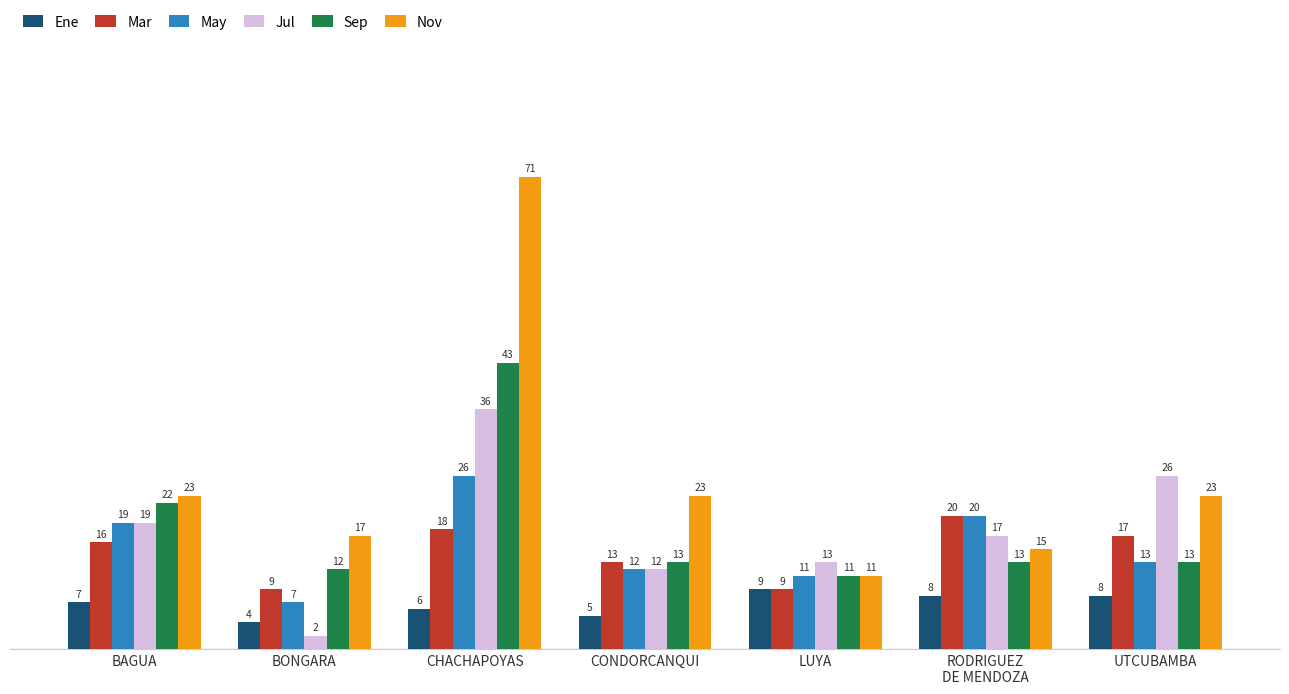

List the series in order of their peak value, lowest first.

Ene, Mar, May, Jul, Sep, Nov